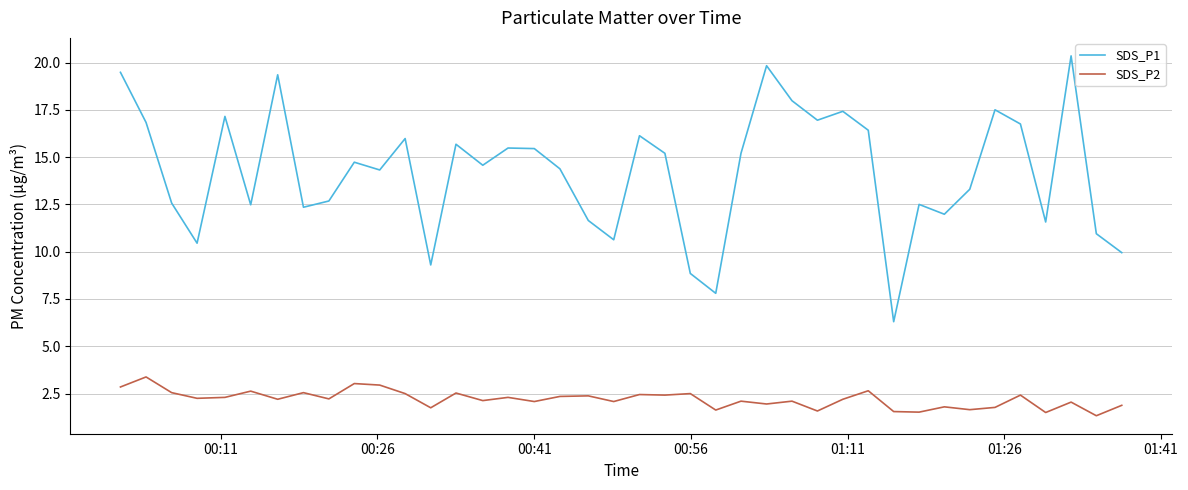

How many lines are shown in the chart?

2